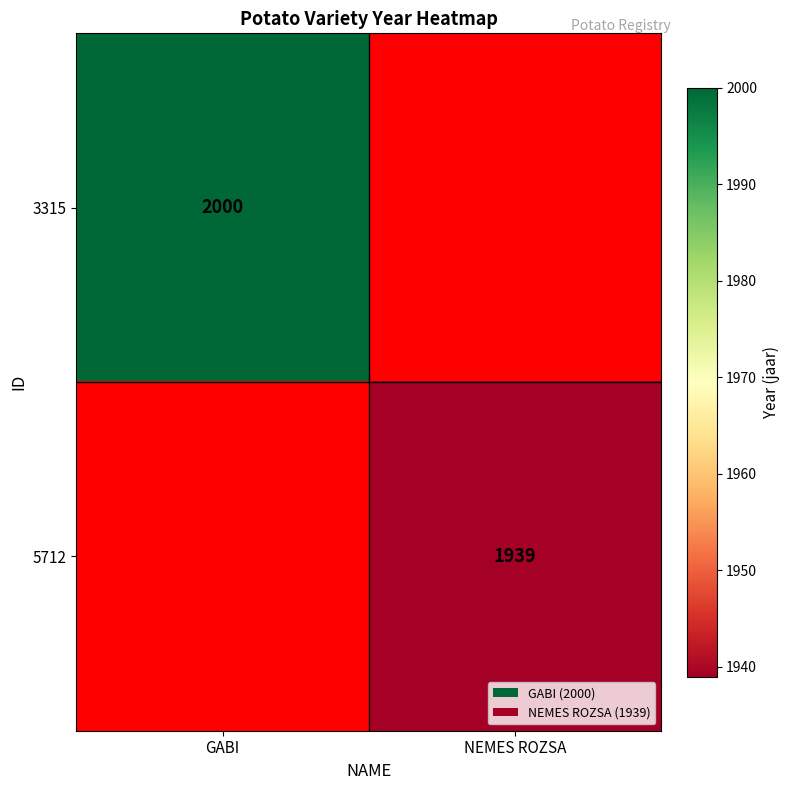

Is it true that 3315 equals 2000 at GABI?

True